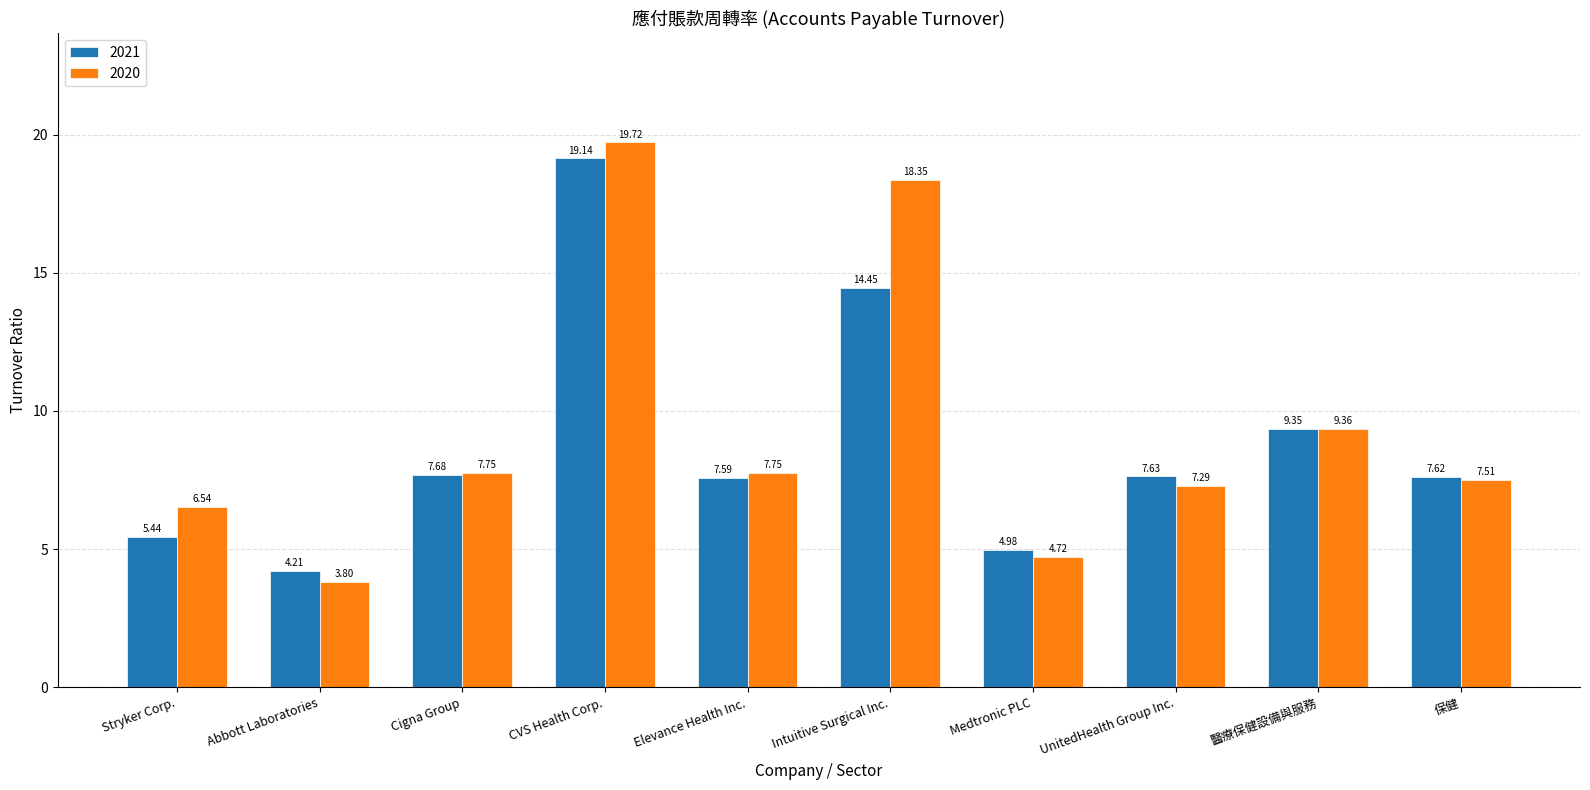

At CVS Health Corp., list the series in order from smallest to largest.

2021, 2020